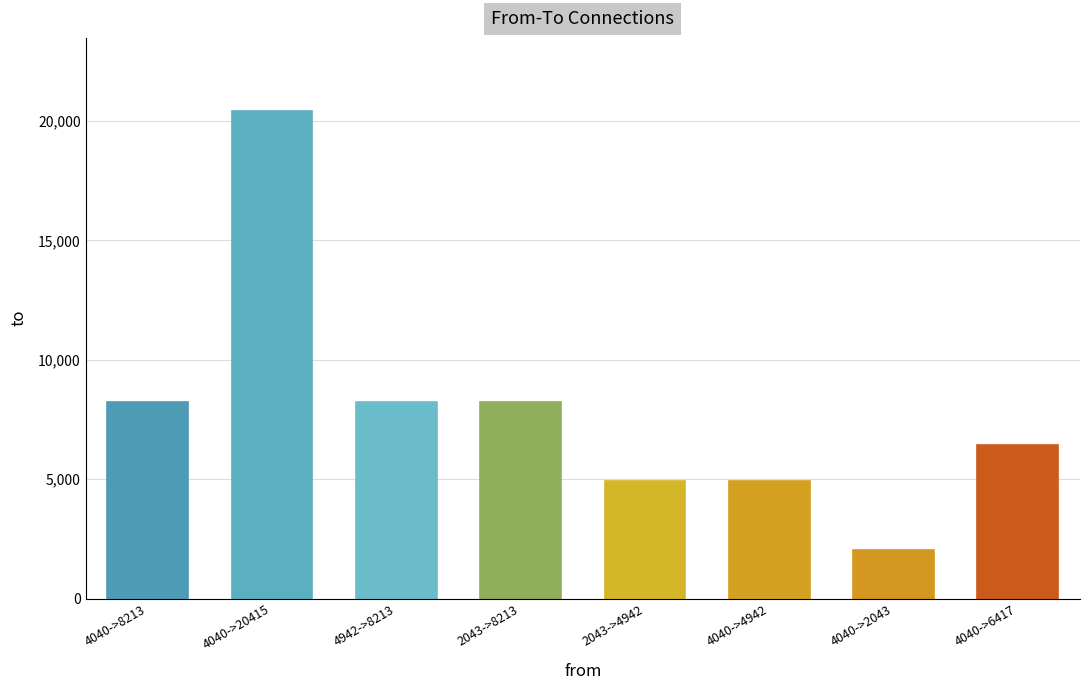

What value does the data have at 4040->4942?

4942